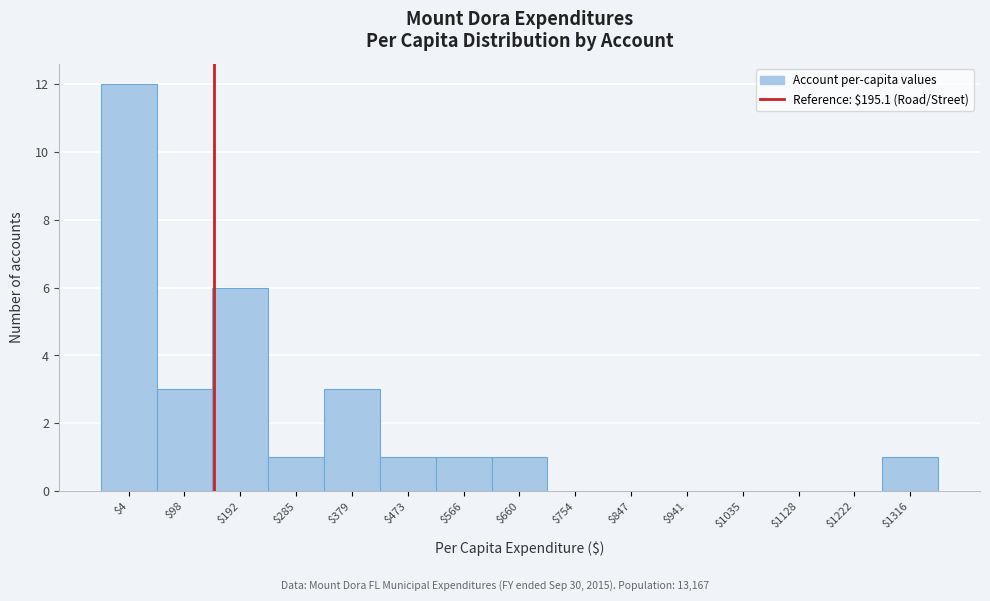

What is the sum of all values?

29